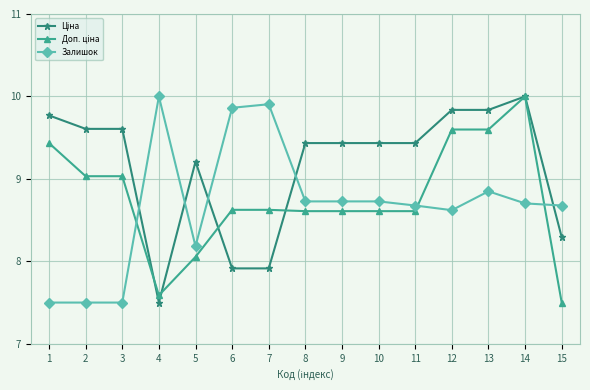

What is the total value across all series at 11?

26.7